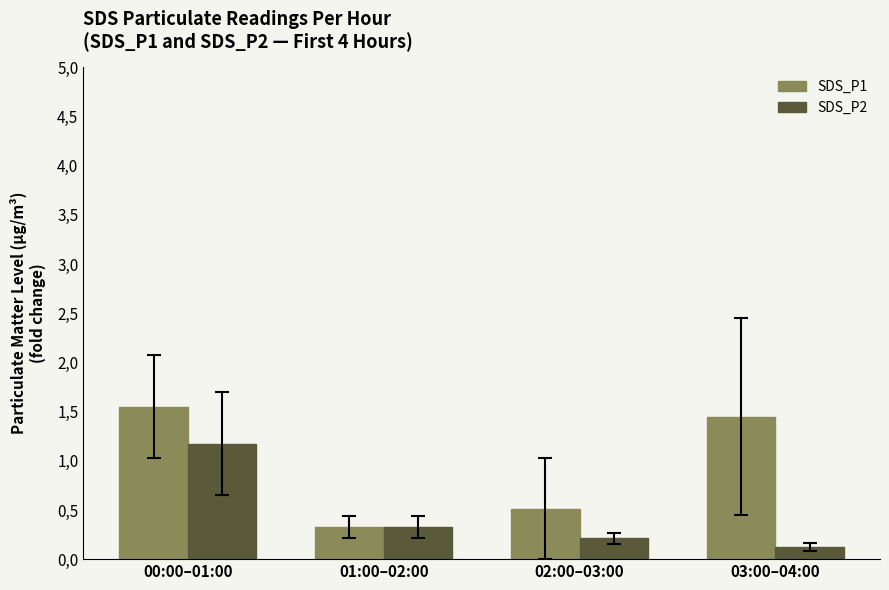

List the series in order of their peak value, lowest first.

SDS_P2, SDS_P1